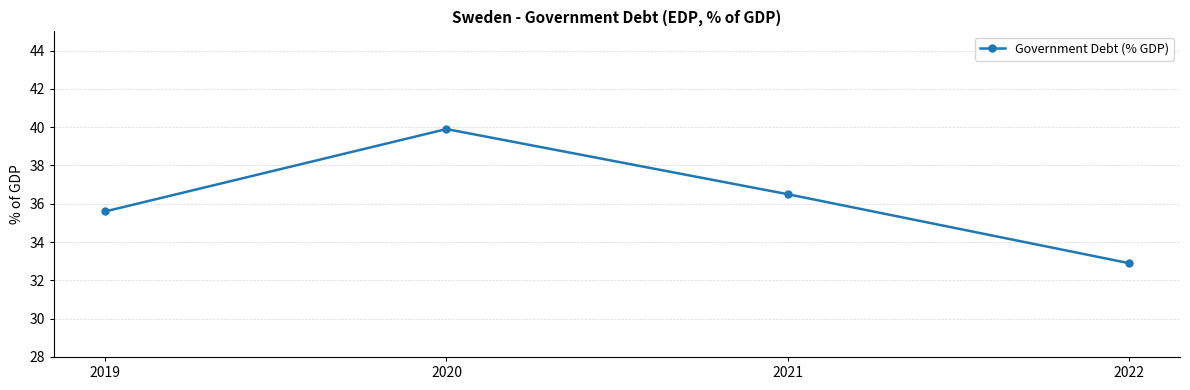

Rank the categories by value from lowest to highest.

2022, 2019, 2021, 2020